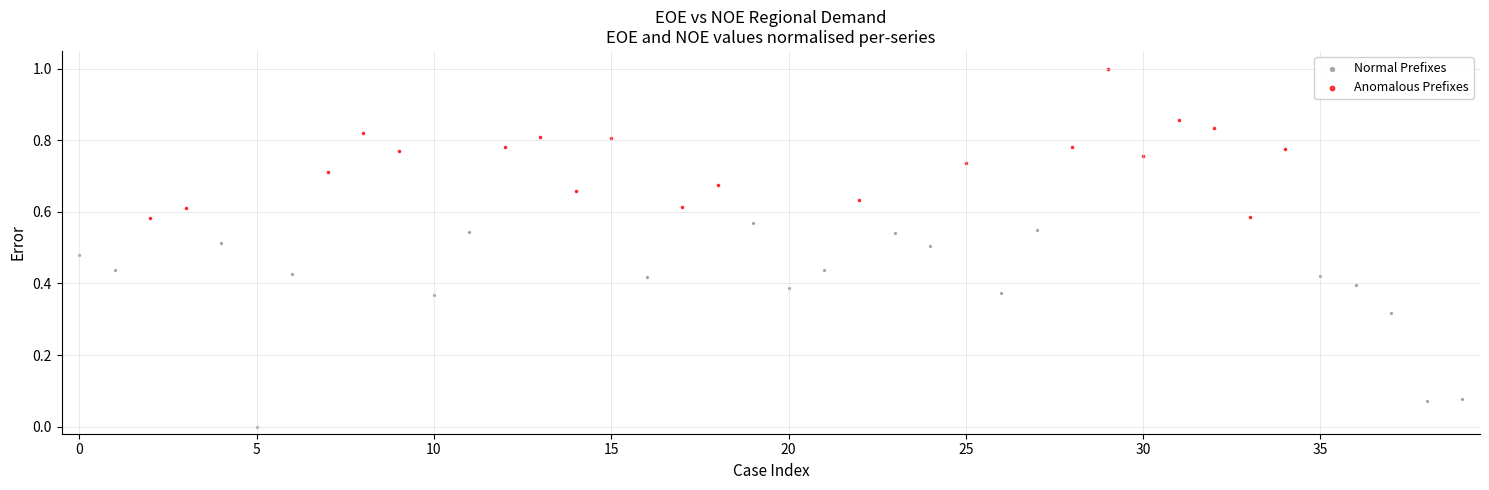

Which series contains the highest Y value?

Anomalous Prefixes